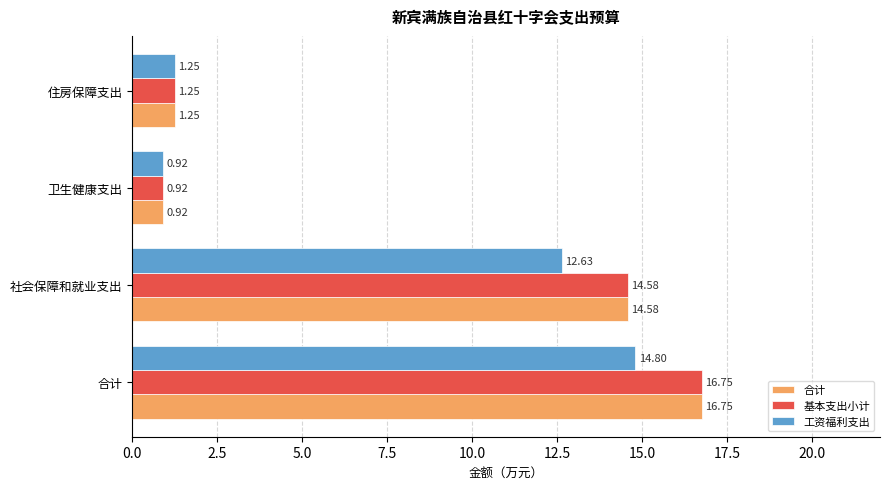

What is the difference between the maximum and minimum values in the 基本支出小计 series?

15.8